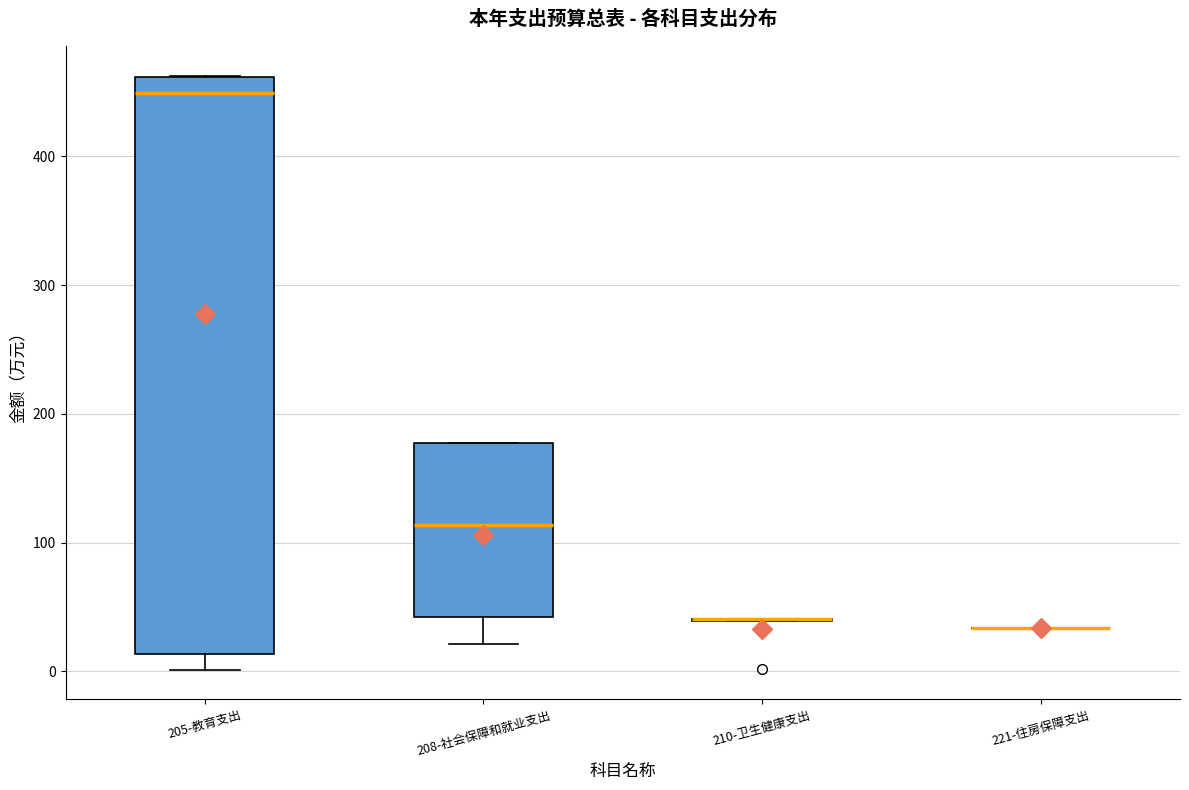

Reading left to right, transcribe this box plot: for each box, give where its median line is, the range the box spans, and where its two whiskers end, as read against the y-axis. The values are not printed on the chart, so give them approximately, as read against the axis.

205-教育支出: median 450, box 10 to 460, whiskers 0 to 460
208-社会保障和就业支出: median 110, box 40 to 180, whiskers 20 to 180
210-卫生健康支出: box collapsed to a line at 40, whiskers 40 to 40
221-住房保障支出: box collapsed to a line at 30, whiskers 30 to 30